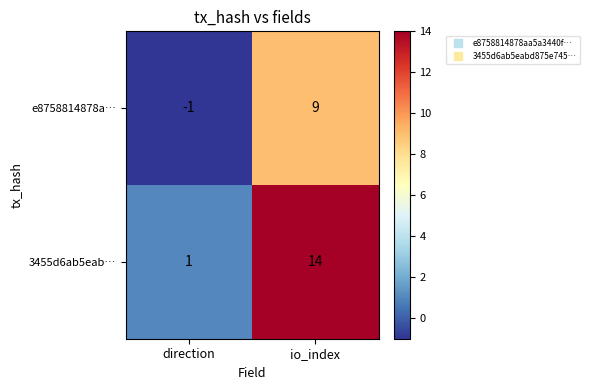

At how many categories does at least one series exceed 13?

1